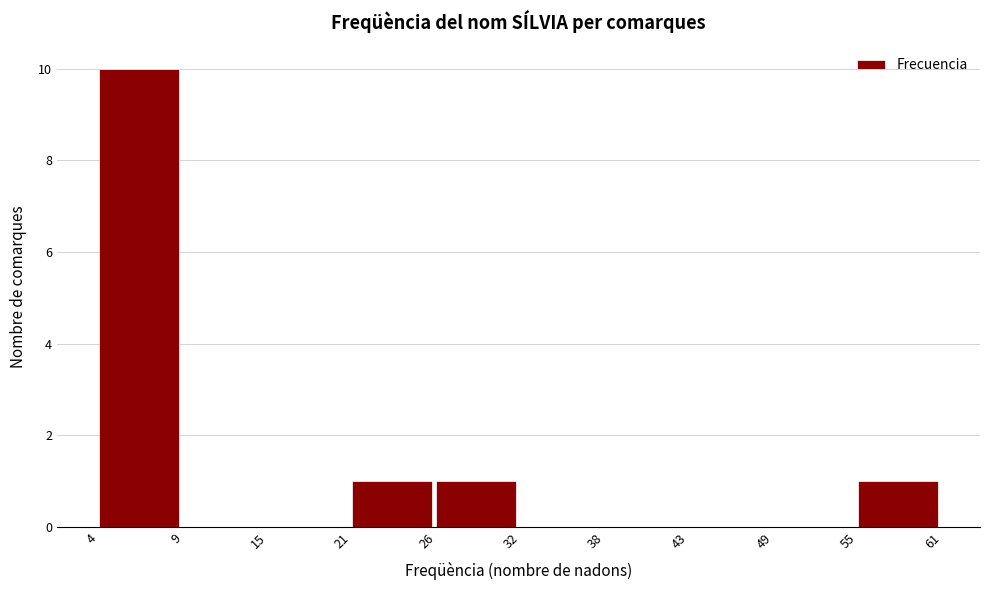

Reading left to right, what are all the values shown in this chart?

4=10	9=0	15=0	21=1	26=1	32=0	38=0	43=0	49=0	55=1